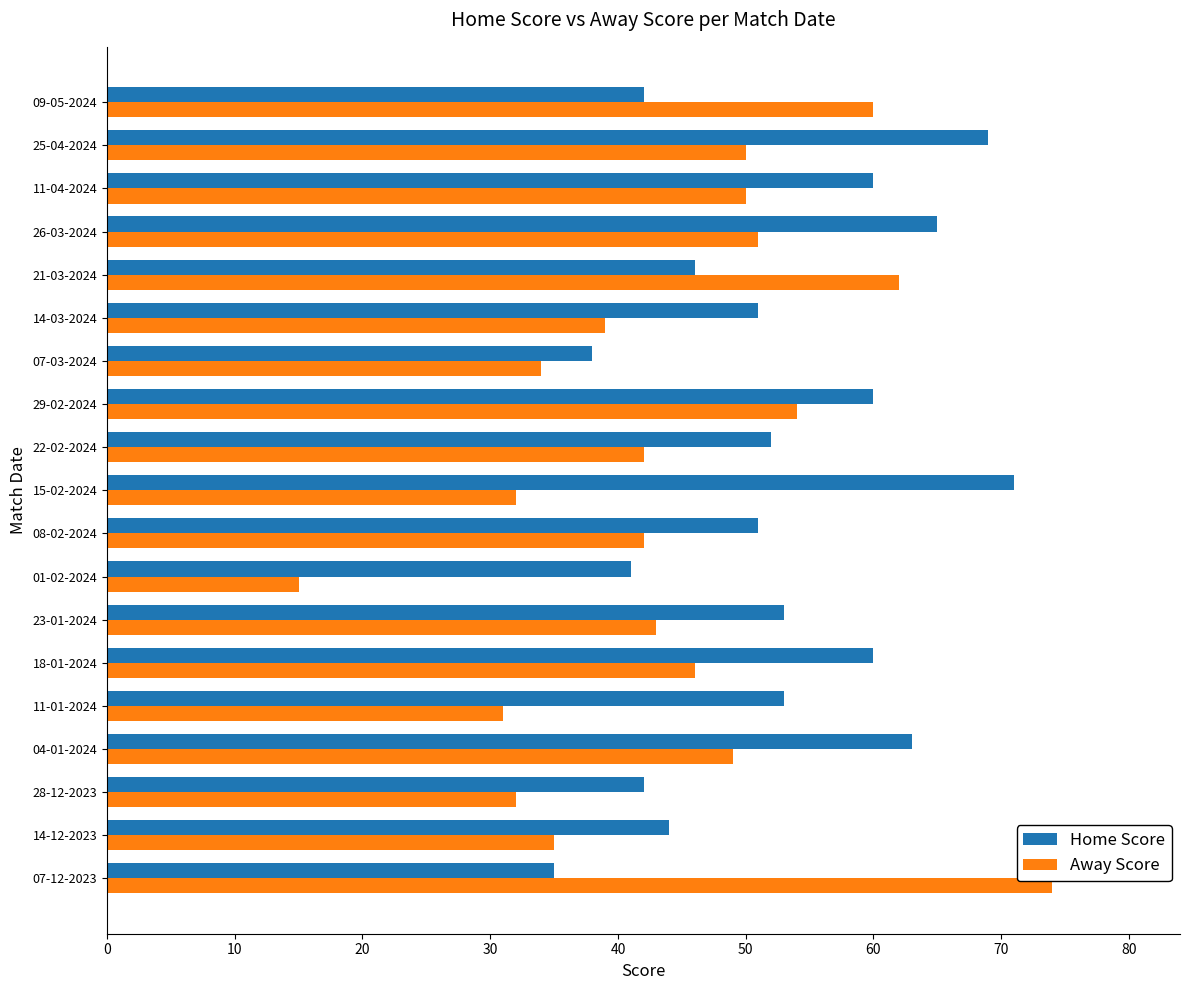

True or false: Home Score has a value of 97 at 15-02-2024.

False